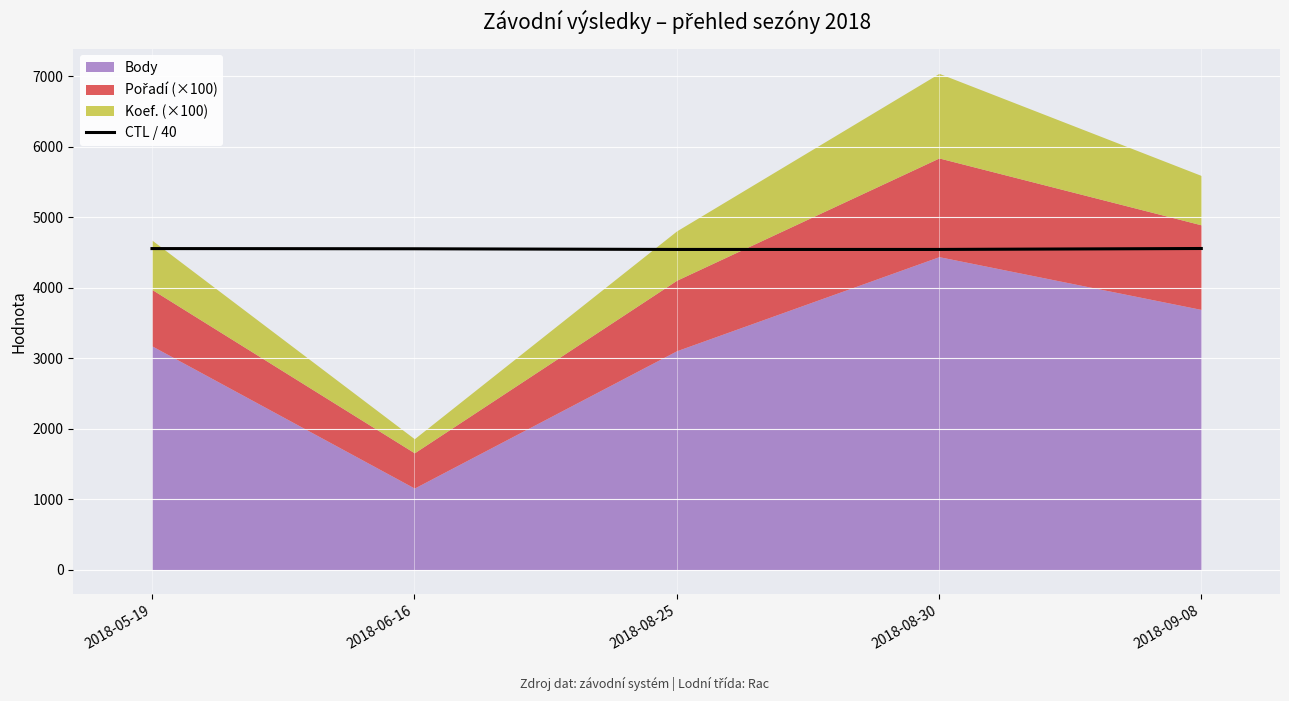

How many values are below 4550?

2